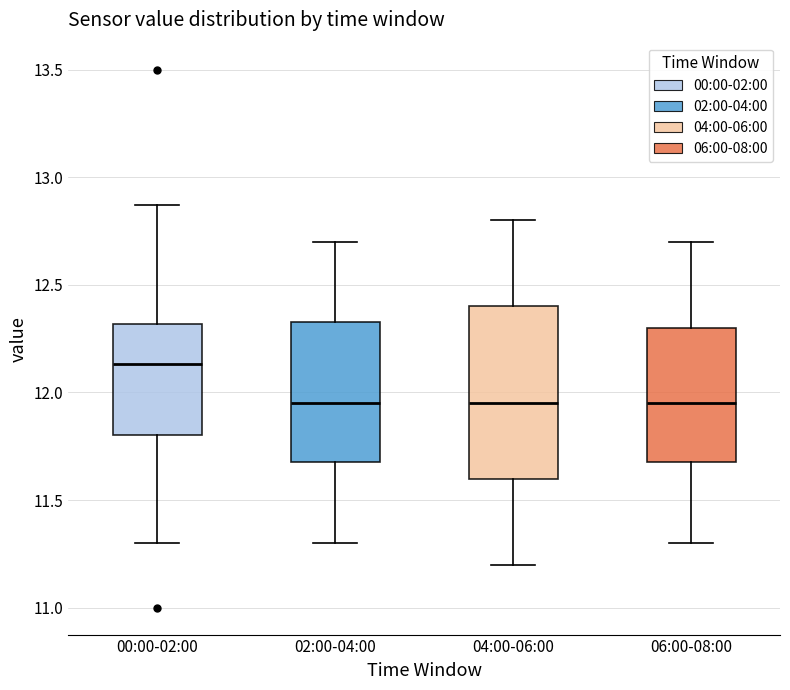

Comparing the boxes themselves (not the whiskers), which one is the tallest?

04:00-06:00